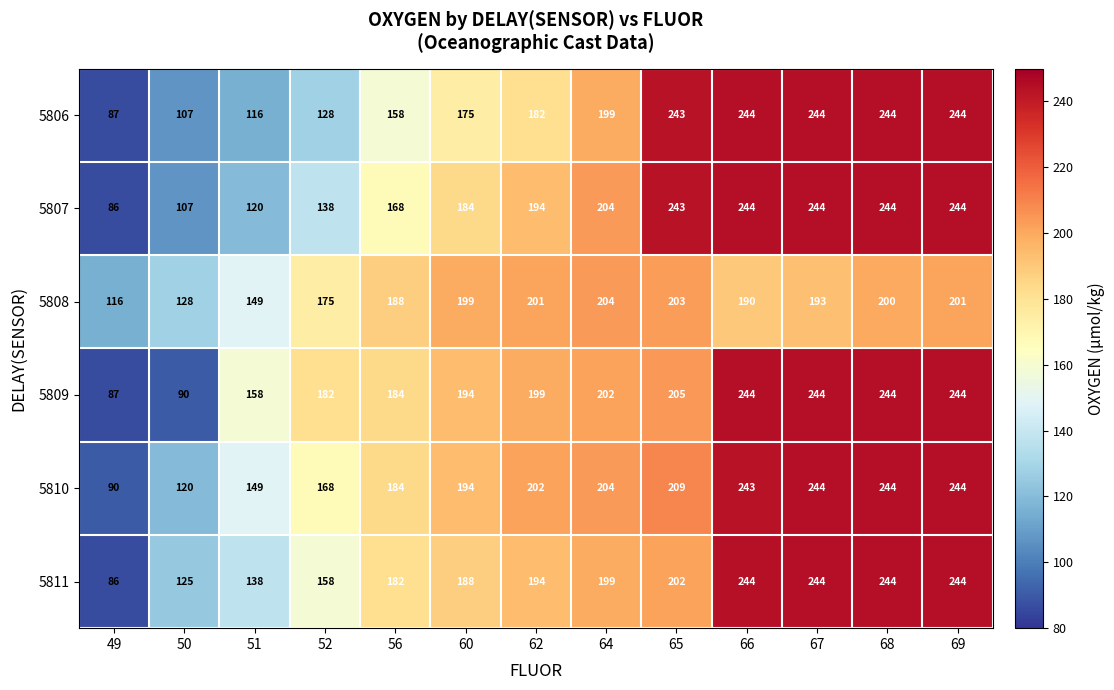

The value of 5809 at 67 is 124. True or false?

False